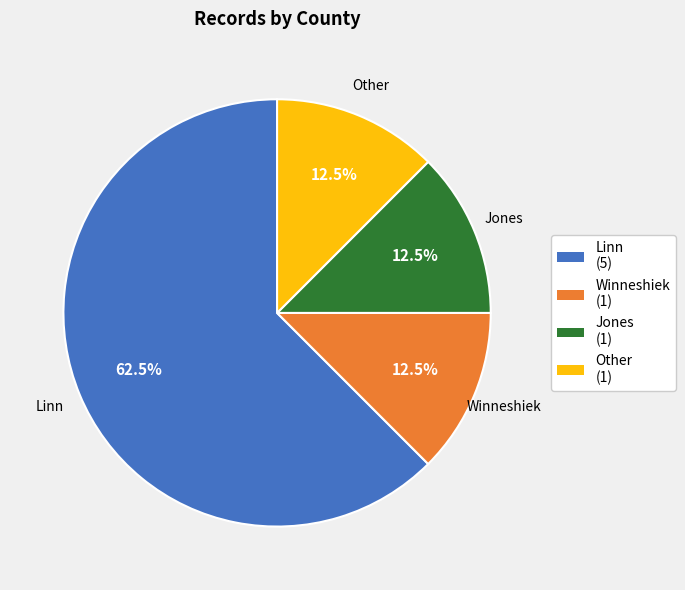

Which slice is the largest?

Linn